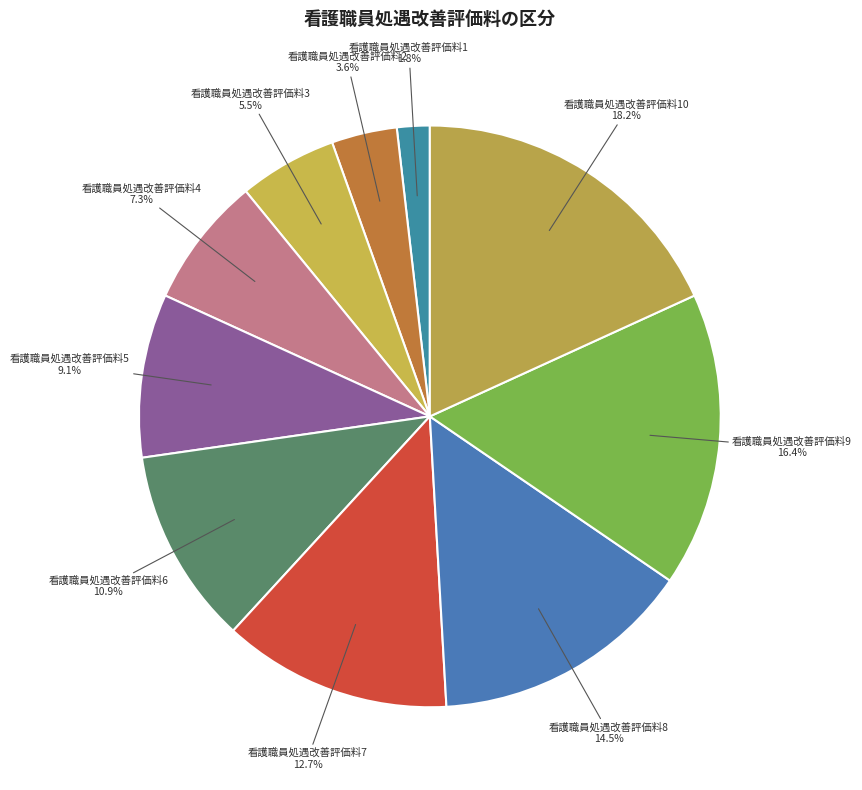

Is there any slice that represents more than half of the pie?

No